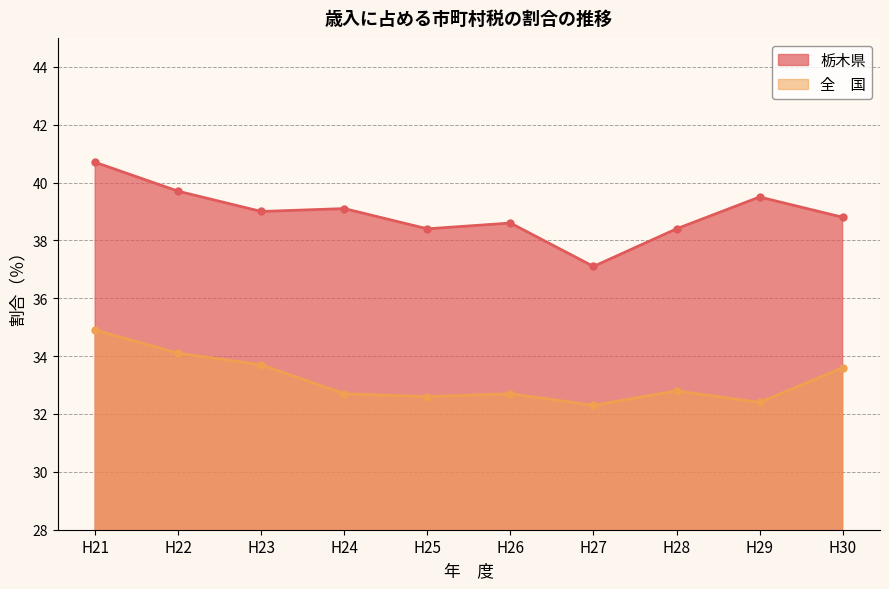

Which series changed the most between H27 and H28?

栃木県